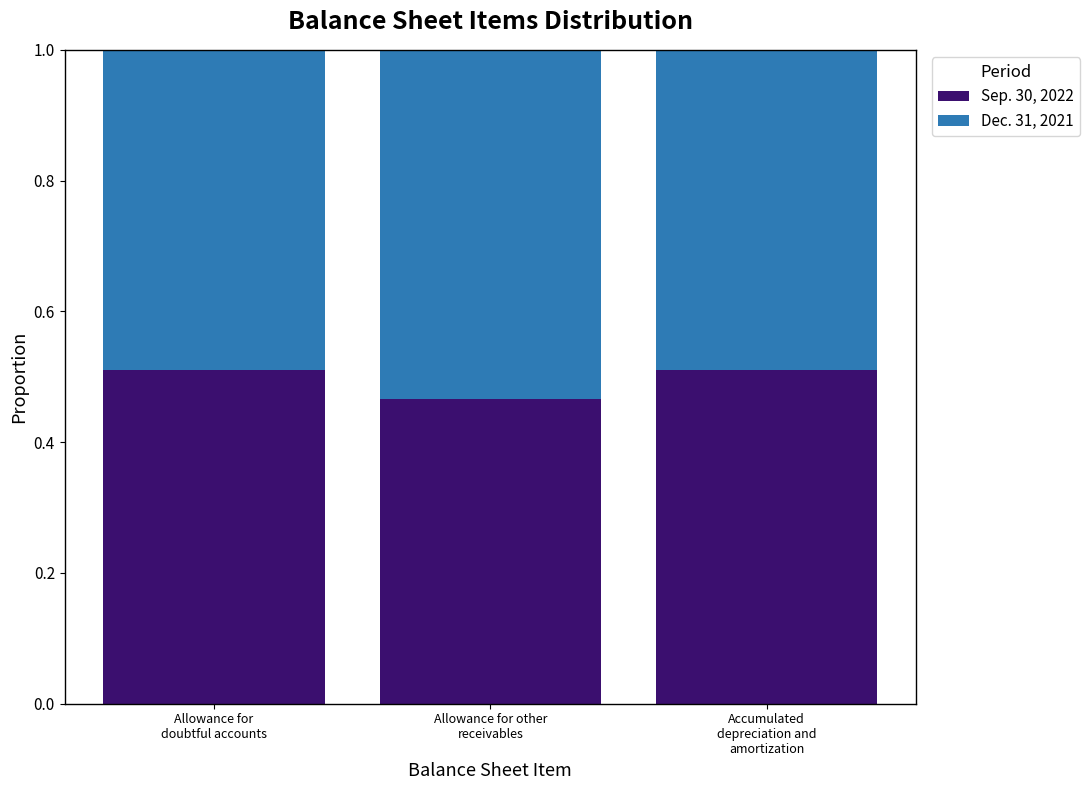

How many categories are shown in the chart?

3